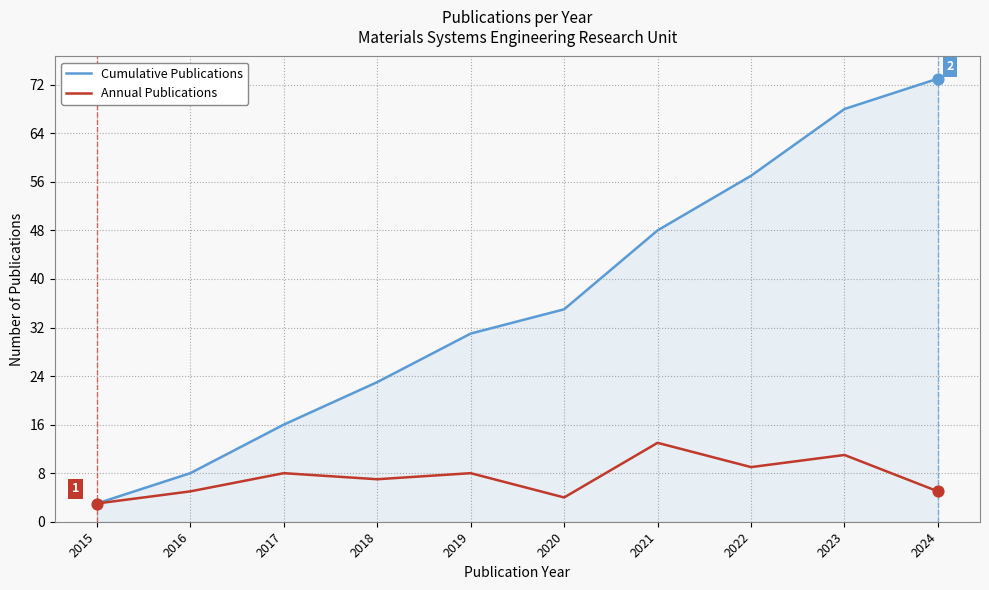

Which series has the largest total across all categories?

Cumulative Publications